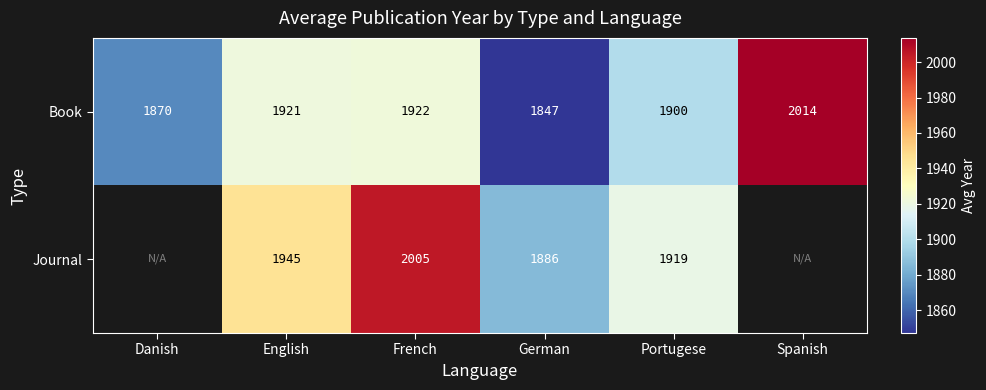

What is the total value across all series at Portugese?

3819